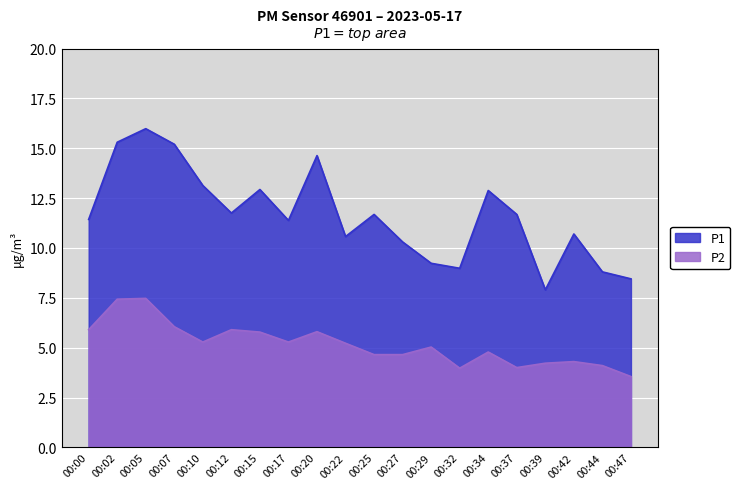

True or false: P2 and P1 cross at least once.

False